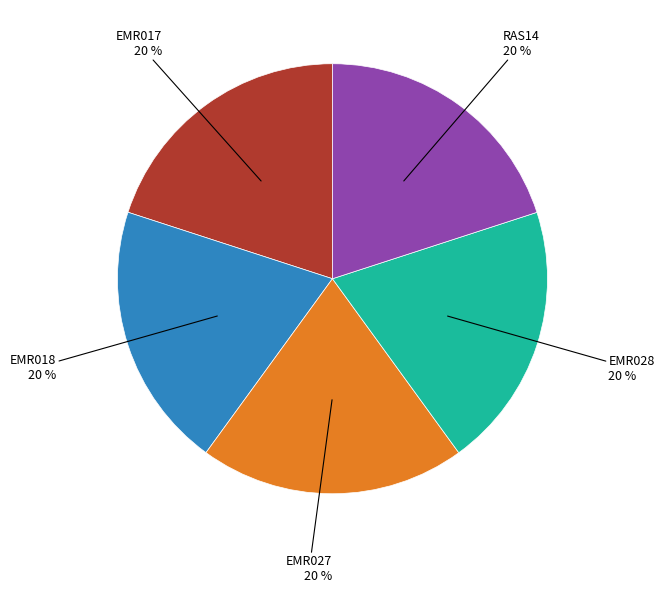

To the nearest percent, what percentage of the pie is EMR018?

20%